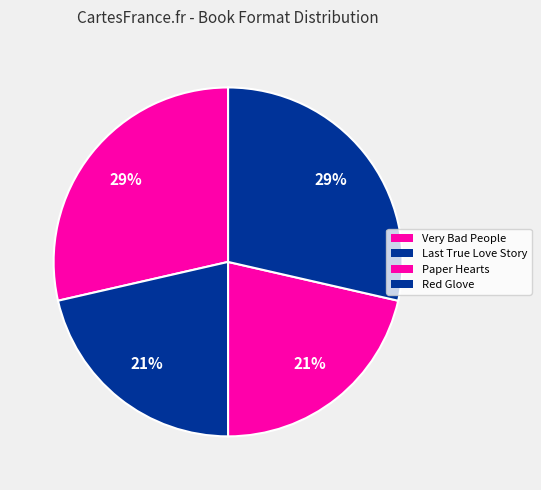

What is the smallest slice in the pie chart?

Last True Love Story